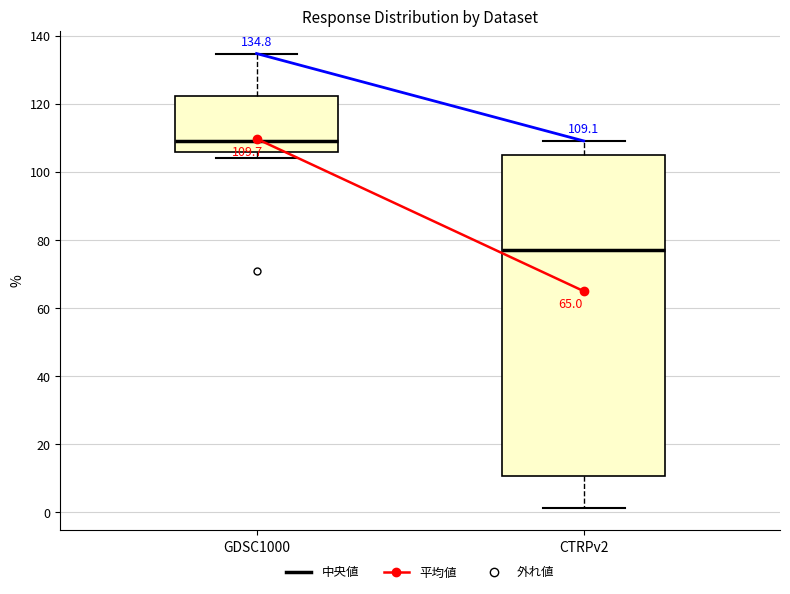

Which box's median line is the lowest?

CTRPv2